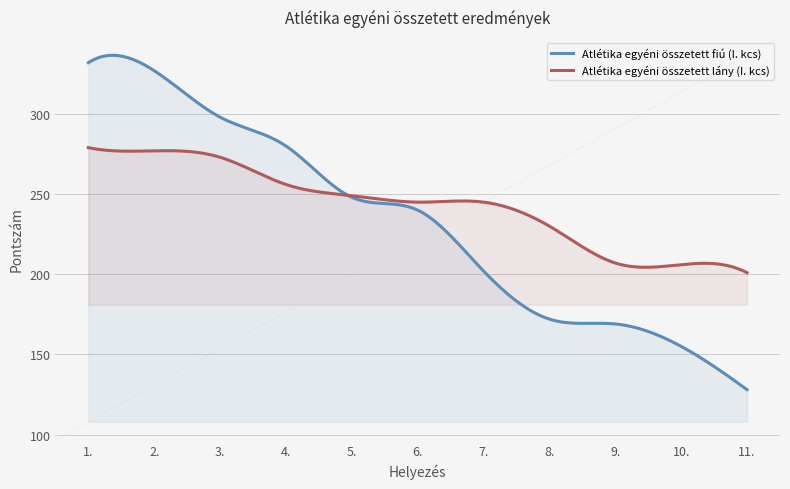

What are all the series names shown in the legend?

Atlétika egyéni összetett fiú (I. kcs), Atlétika egyéni összetett lány (I. kcs)